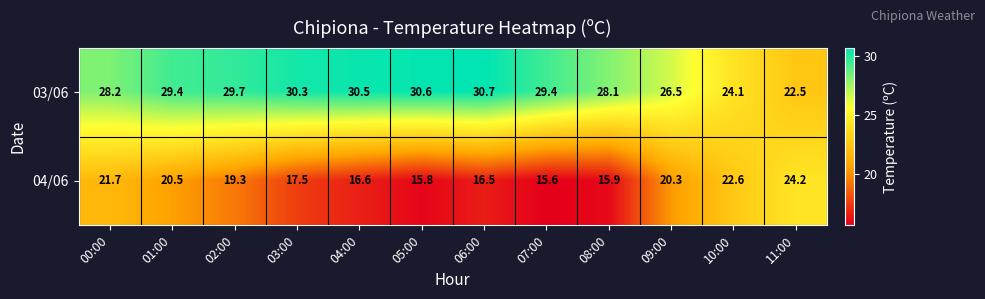

At how many categories does at least one series exceed 28?

9